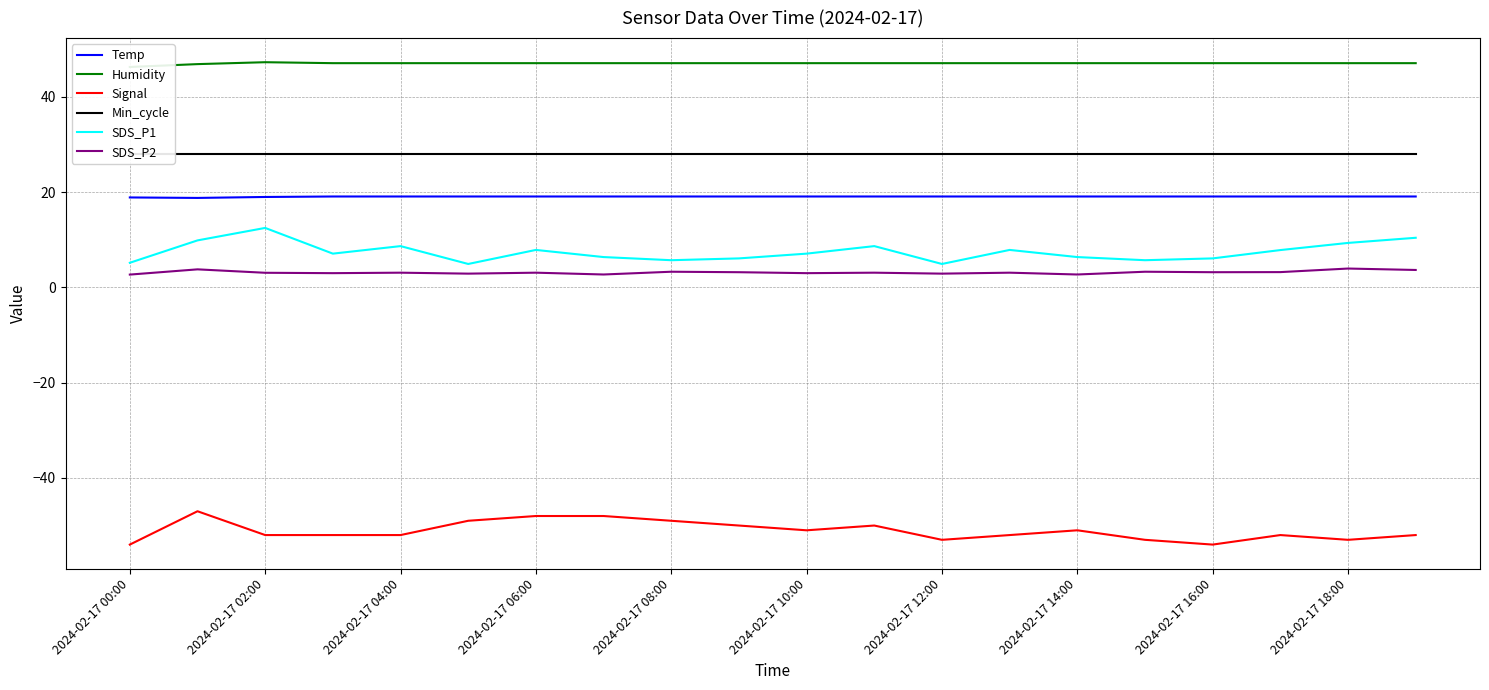

The Temp series shows 27.3 at 2024-02-17 14:00. True or false?

False